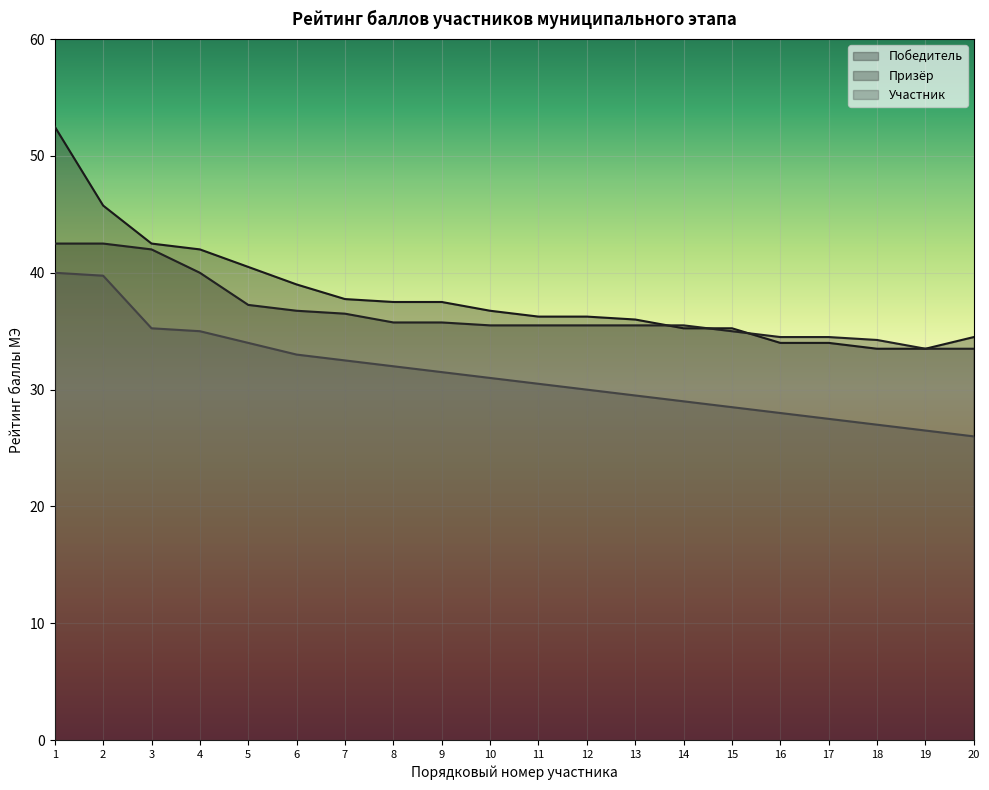

What is the total value across all series at 12?

101.8